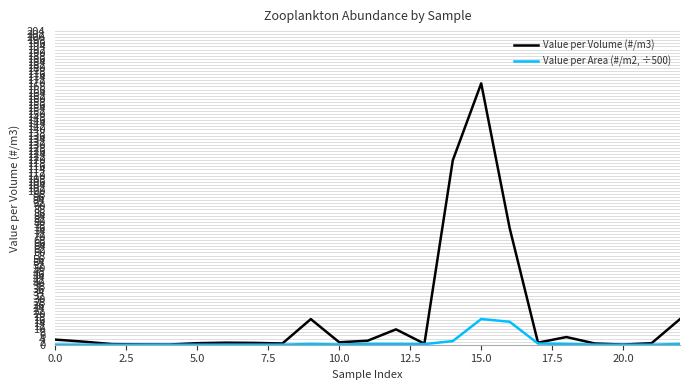

List the series in order of their overall mean, lowest first.

Value per Area (#/m2, ÷500), Value per Volume (#/m3)